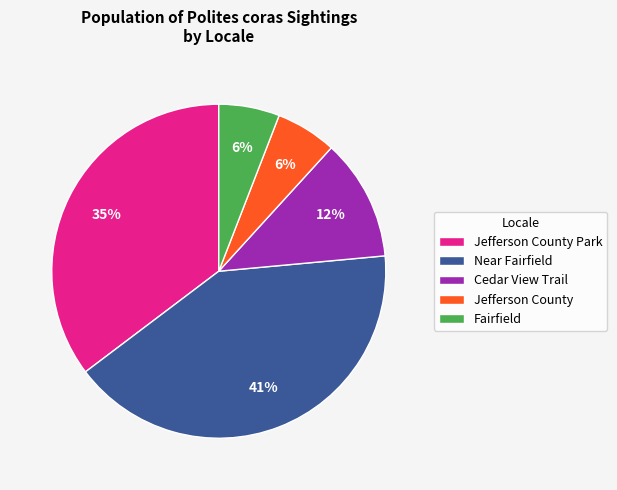

Does Jefferson County represent more than half of the total?

No